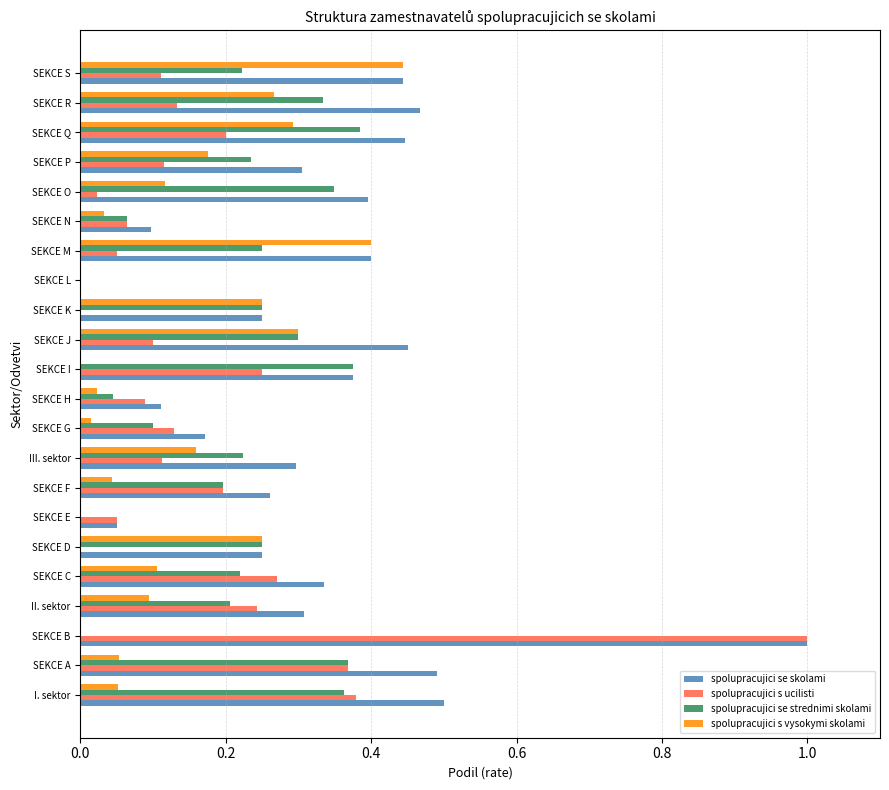

At which label does spolupracujici s ucilisti reach its peak?

SEKCE B